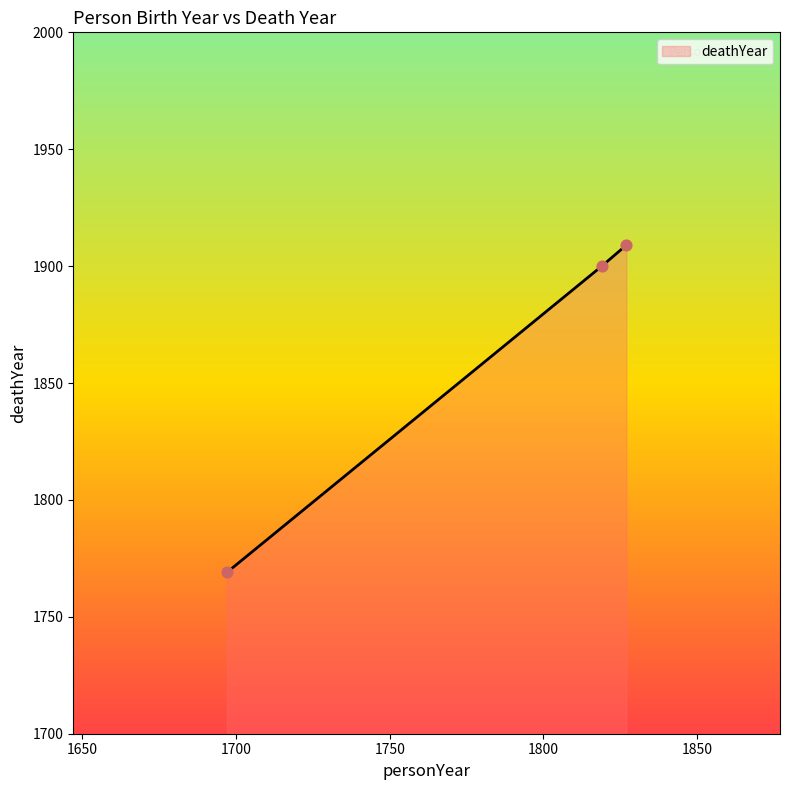

What is the smallest value displayed?

1769